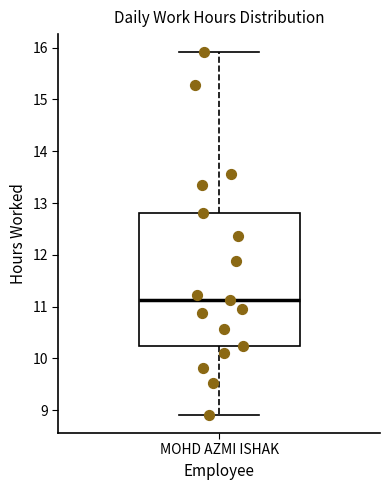

Read this box plot against the y-axis: the position of the median line, the range covered by the box, and the ends of both whiskers. The values are not printed on the chart, so give them approximately, as read against the axis.

median 11.1, box 10.2 to 12.8, whiskers 8.9 to 15.9